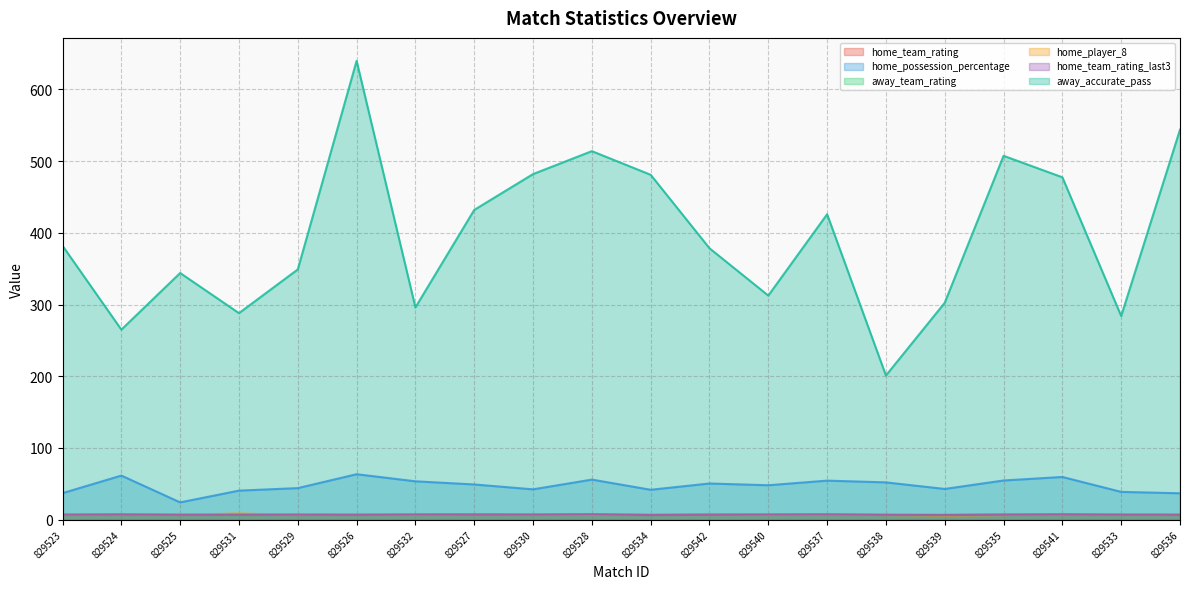

How many data points does each series have?

20